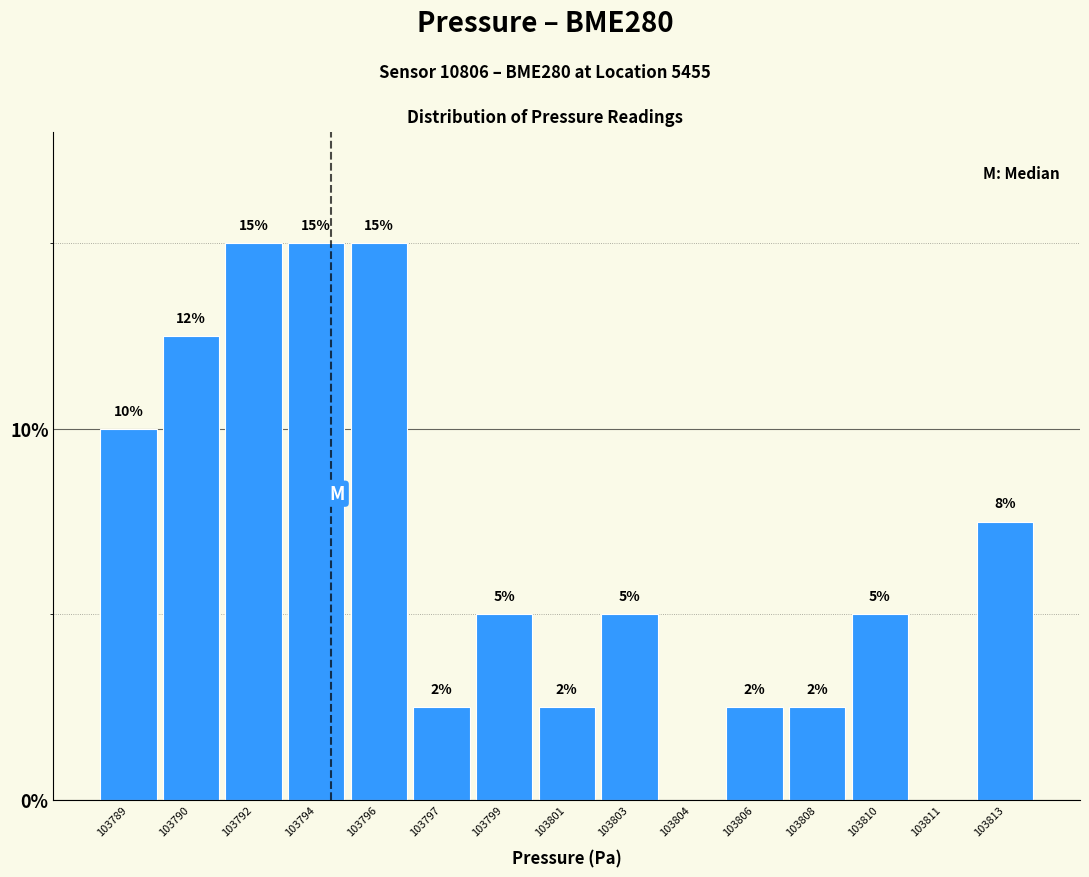

Where does the data first go above 5?

103789